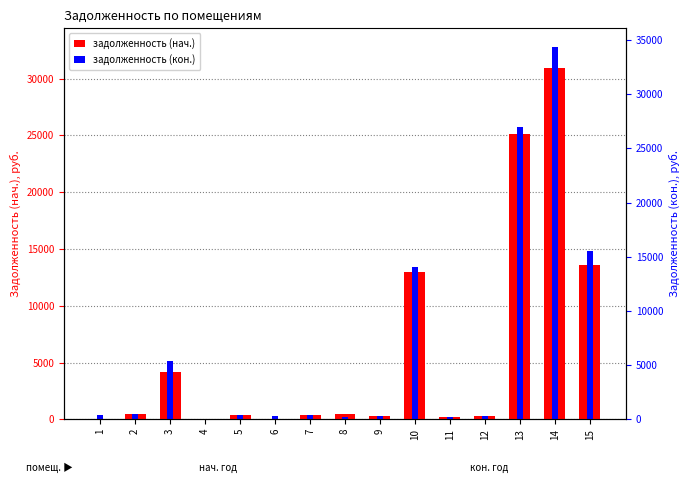

Reading left to right, transcribe all the data shown in this chart.

задолженность (нач.): 1=2.9	2=441.1	3=4129.6	4=2.1	5=355.9	6=0.0	7=389.2	8=425.9	9=292.2	10=12998.0	11=210.9	12=294.1	13=25155.2	14=30986.5	15=13599.9
задолженность (кон.): 1=349.0	2=441.1	3=5135.9	4=0.0	5=355.9	6=293.1	7=389.0	8=210.5	9=296.5	10=13374.9	11=210.9	12=294.1	13=25727.6	14=32798.1	15=14803.0